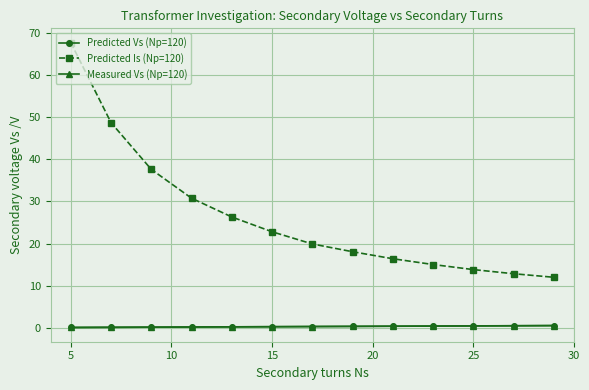

Count the number of data series in this chart.

3